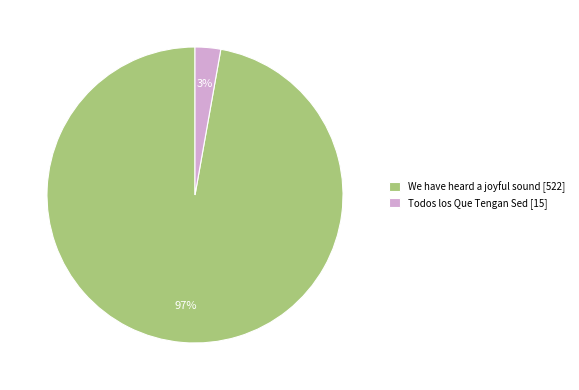

Does Todos los Que Tengan Sed represent more than half of the total?

No